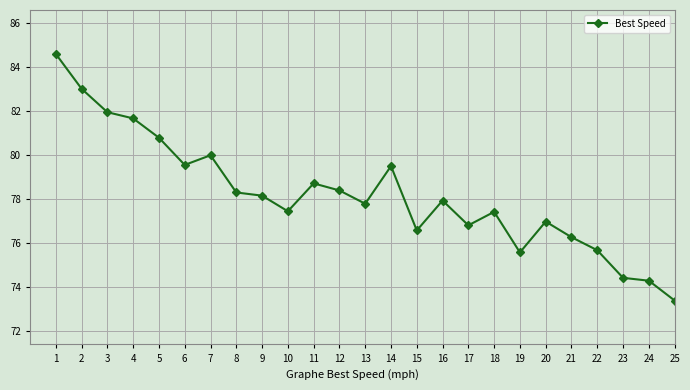

What is the change in value from 7 to 19?

-4.4